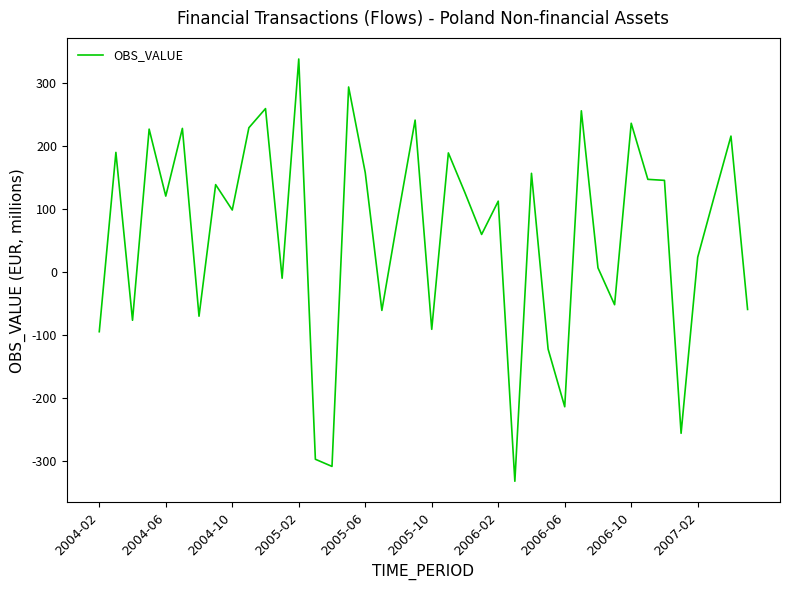

Does the chart have visible grid lines?

No